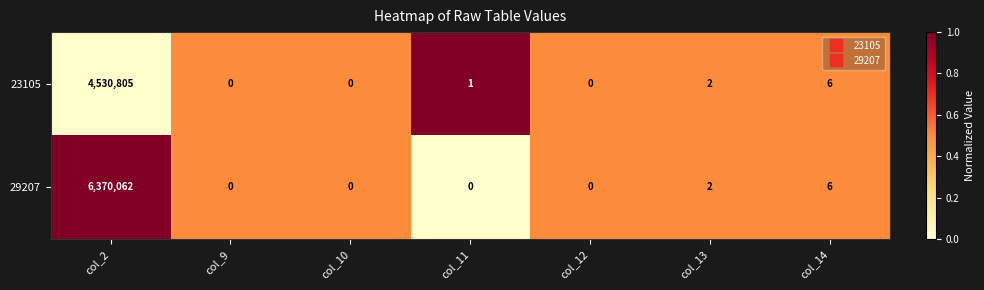

The 29207 series shows 0 at col_9. True or false?

True